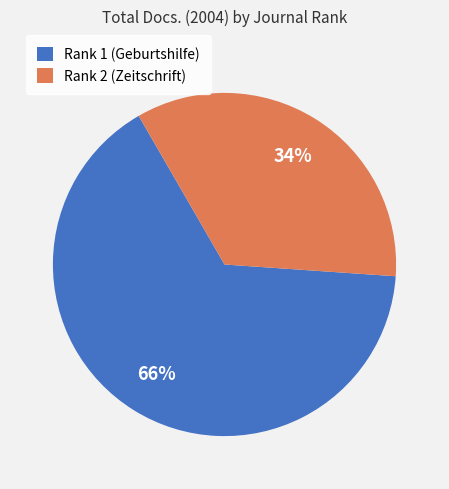

Is there any slice that represents more than half of the pie?

Yes